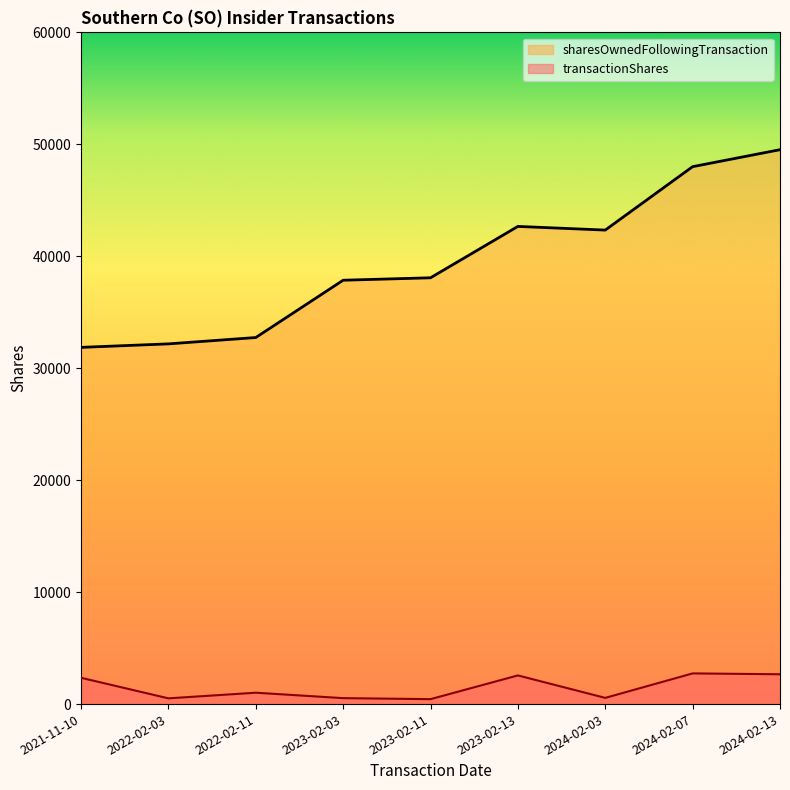

True or false: sharesOwnedFollowingTransaction and transactionShares cross at least once.

False